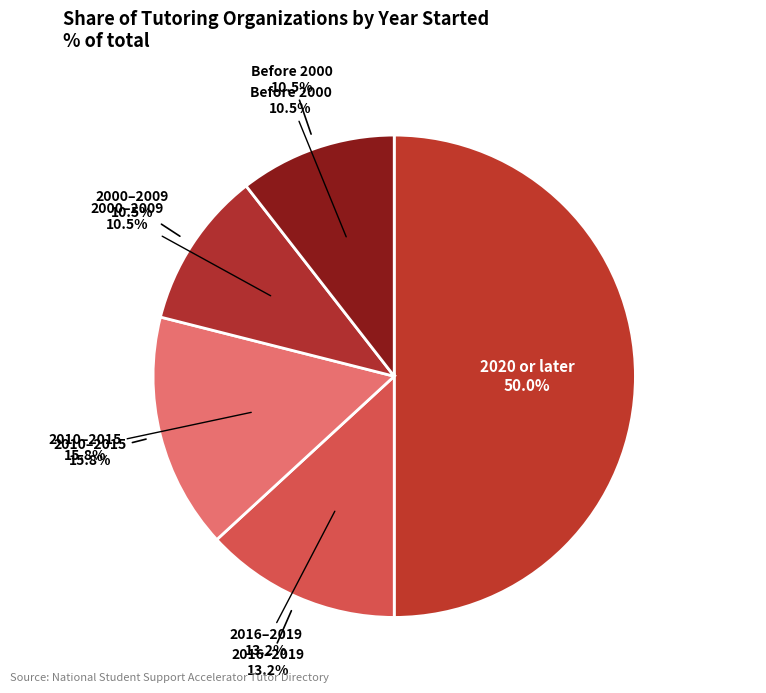

Combined, do 2012 and 2013 account for over 50%?

No